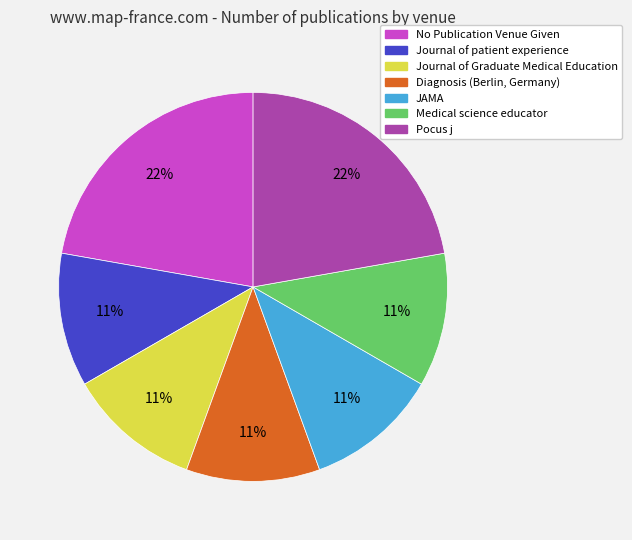

Is it true that Journal of Graduate Medical Education is 11% of the pie?

True